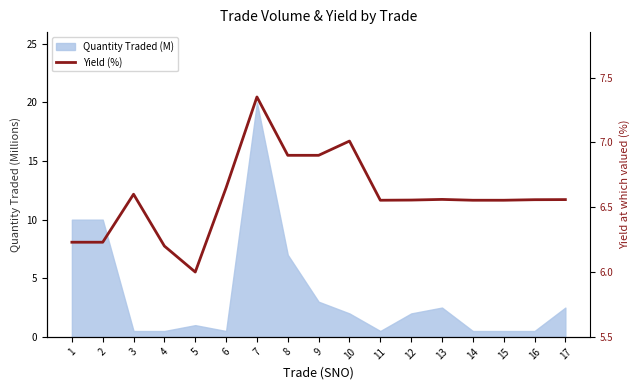

What is the greatest value displayed?

7.4